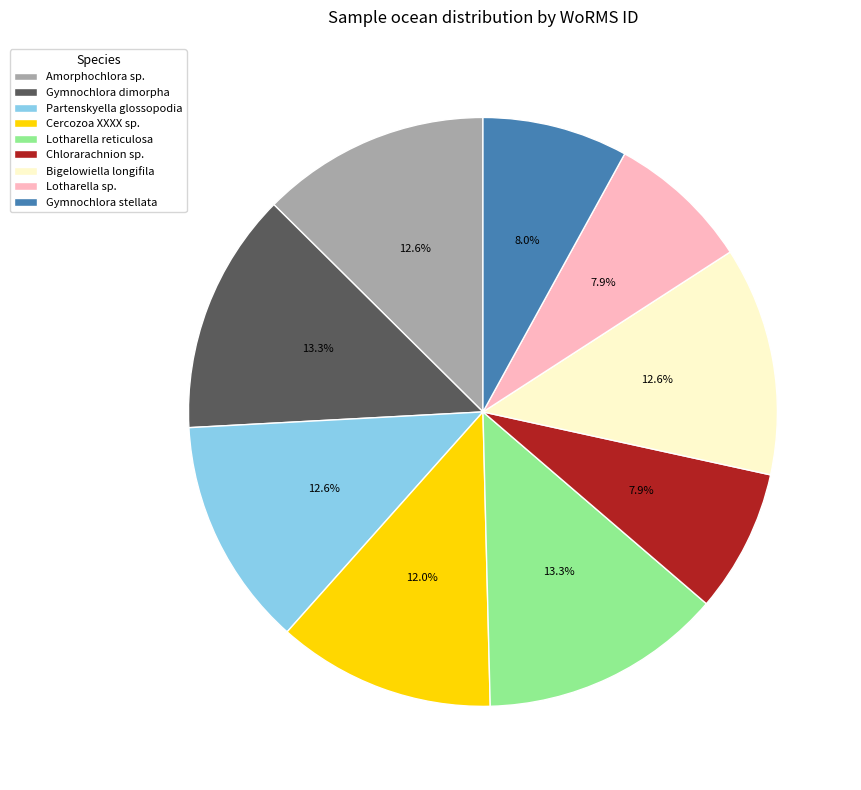

What percentage is NOT represented by Gymnochlora stellata?

92.0%